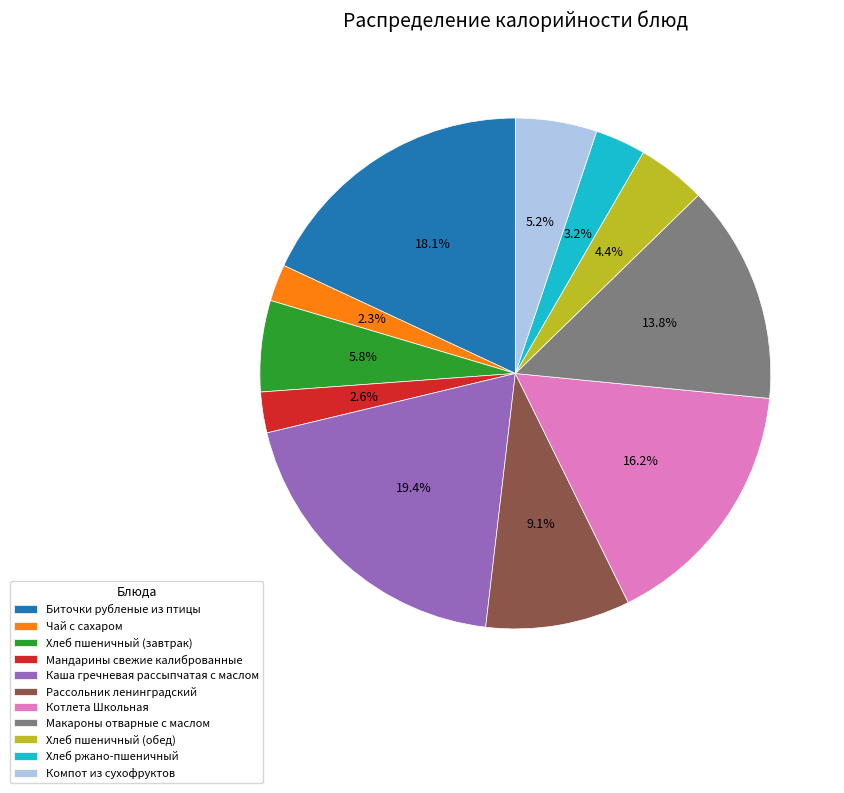

Count the number of slices in the pie.

11